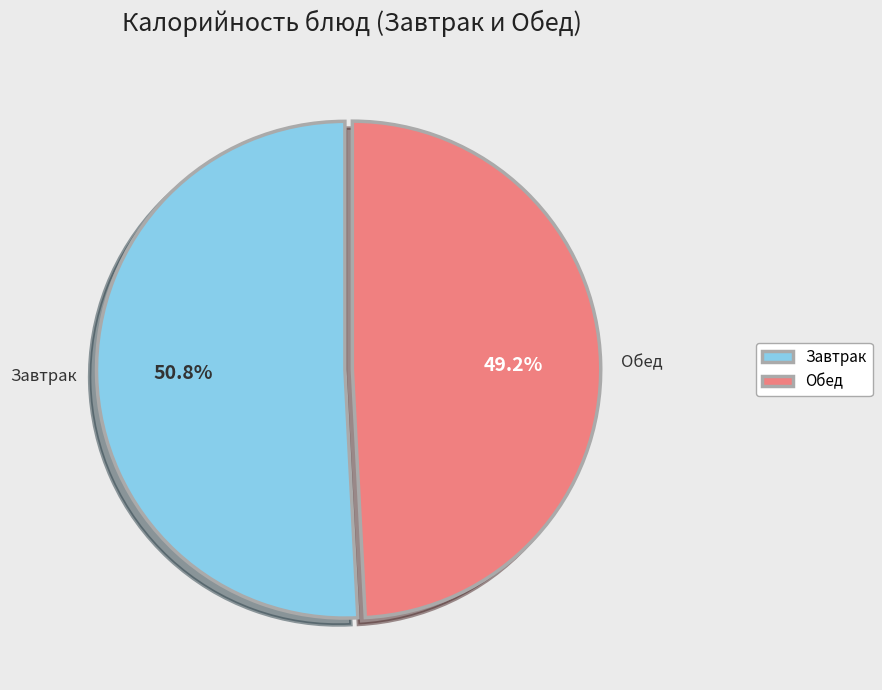

Is the sum of Обед and Завтрак greater than half?

Yes